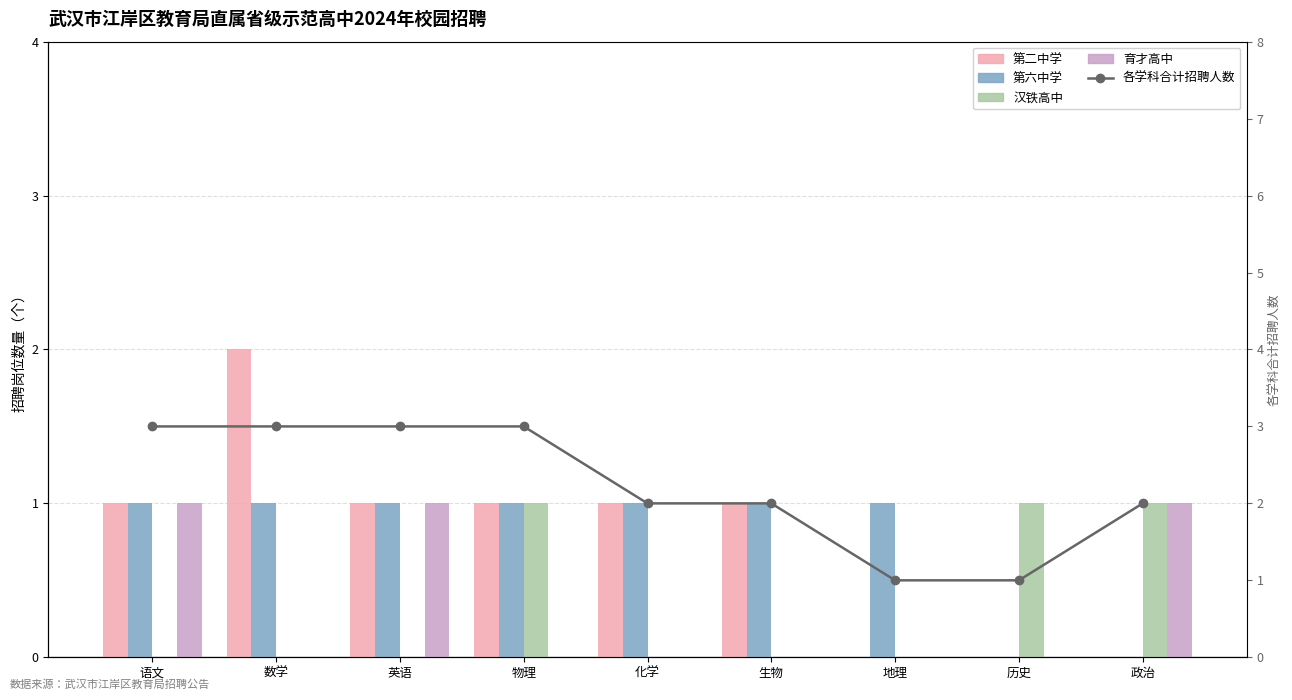

What is the label of the 3rd bar from the left?

英语